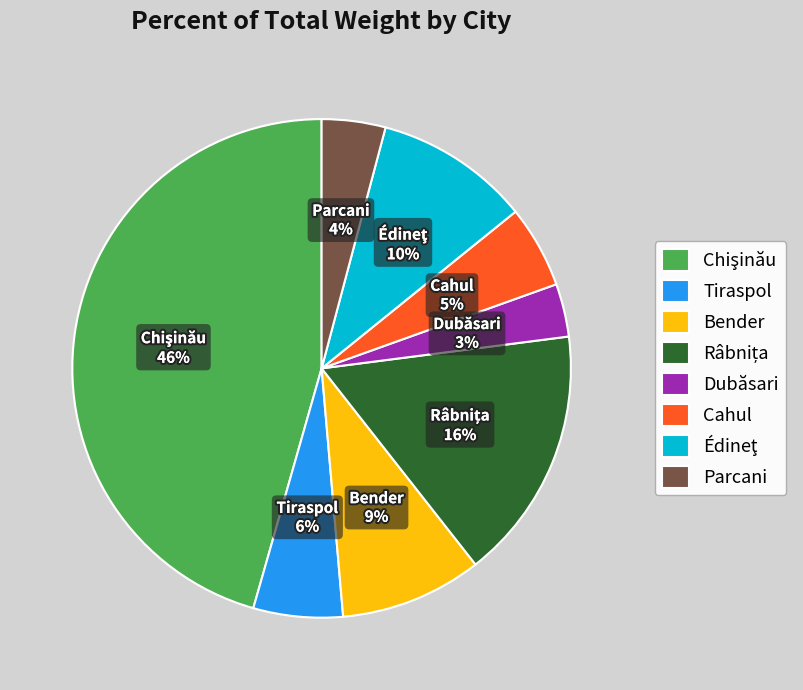

What is the smallest slice in the pie chart?

Dubăsari